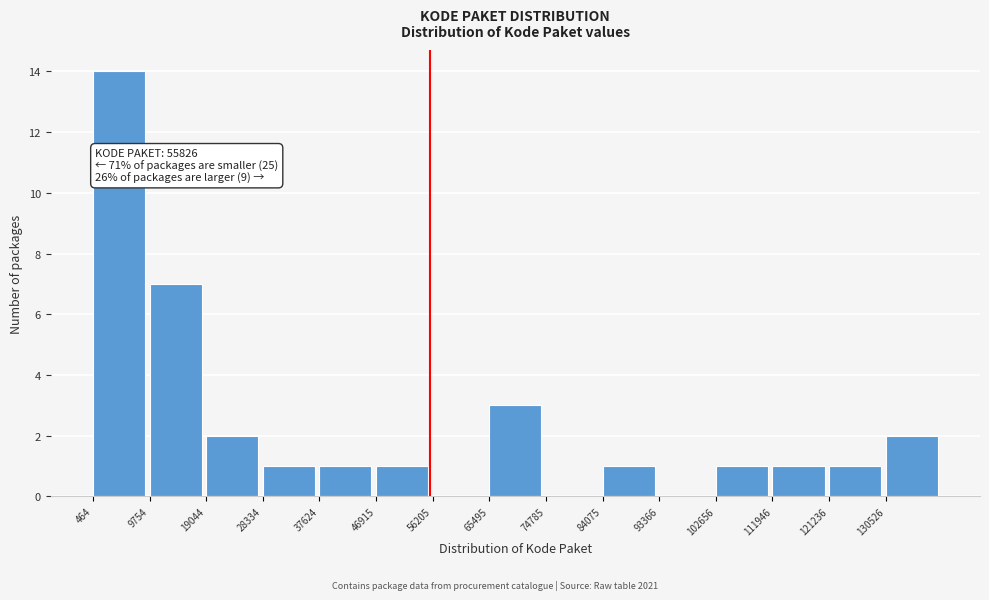

Which range on the x-axis has the tallest bar?

0 to 10000